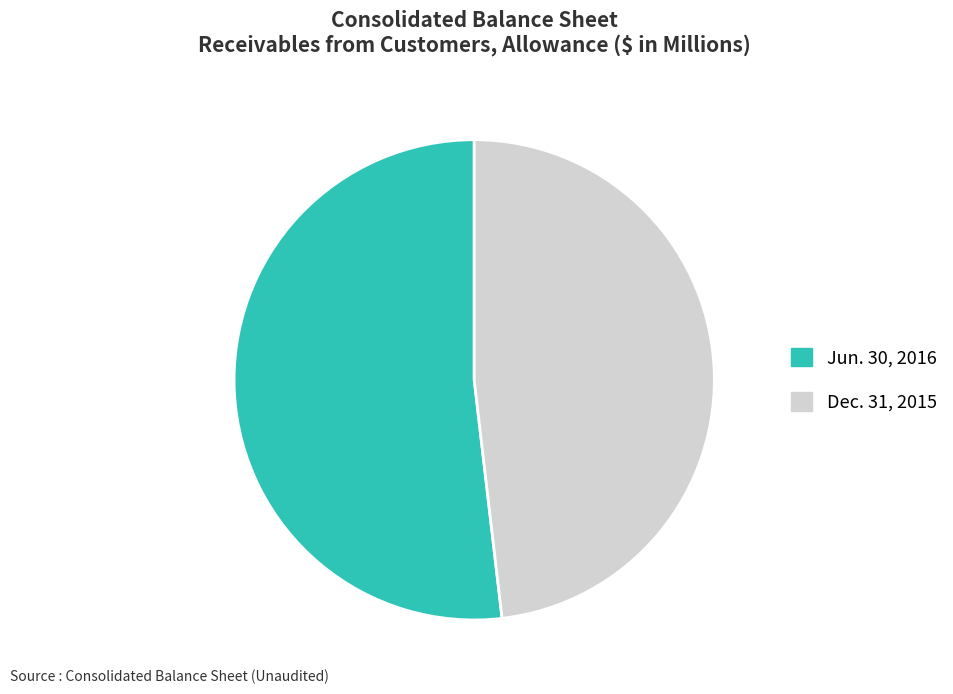

How many slices are in this pie chart?

2